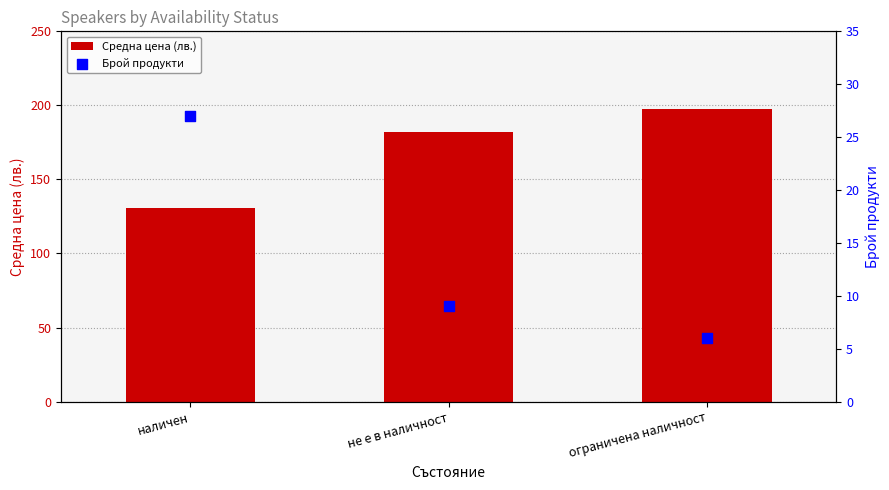

At which category is the sum across all series the highest?

ограничена наличност